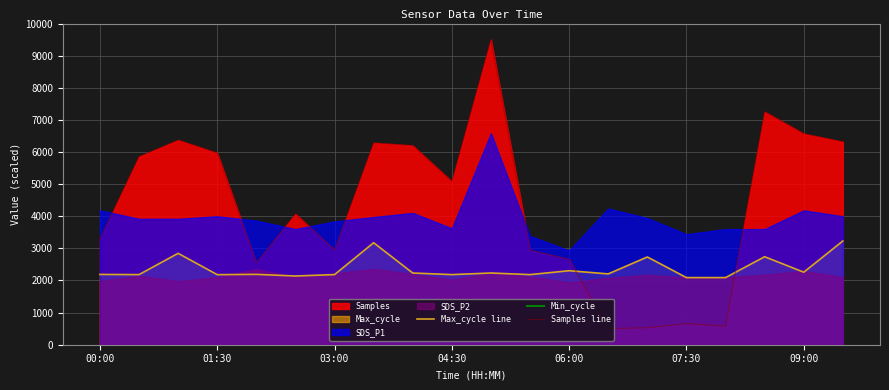

Does the chart have visible grid lines?

Yes